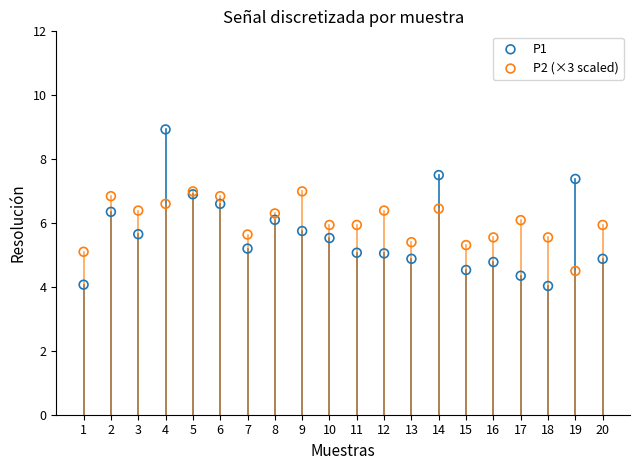

Which series contains the lowest Y value?

P1